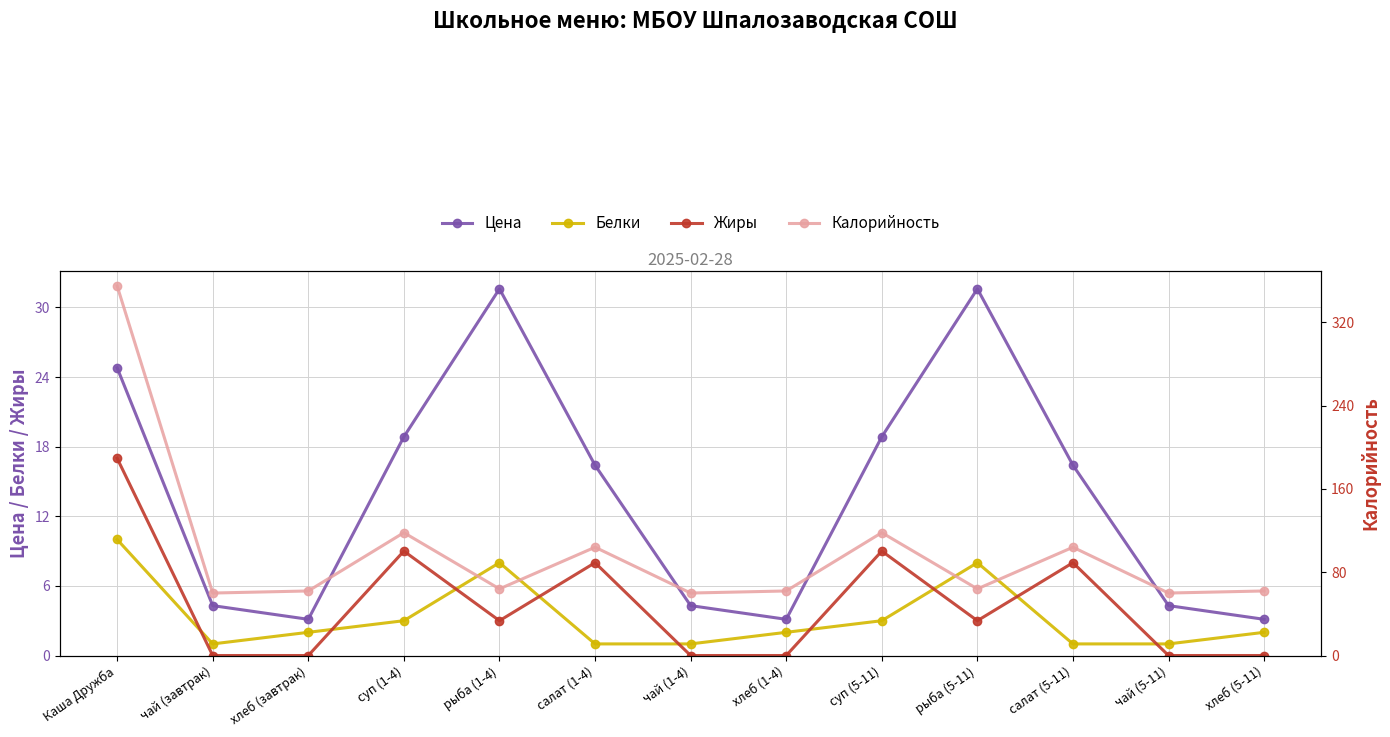

Which series ends up on top after the final intersection of Белки and Жиры?

Белки